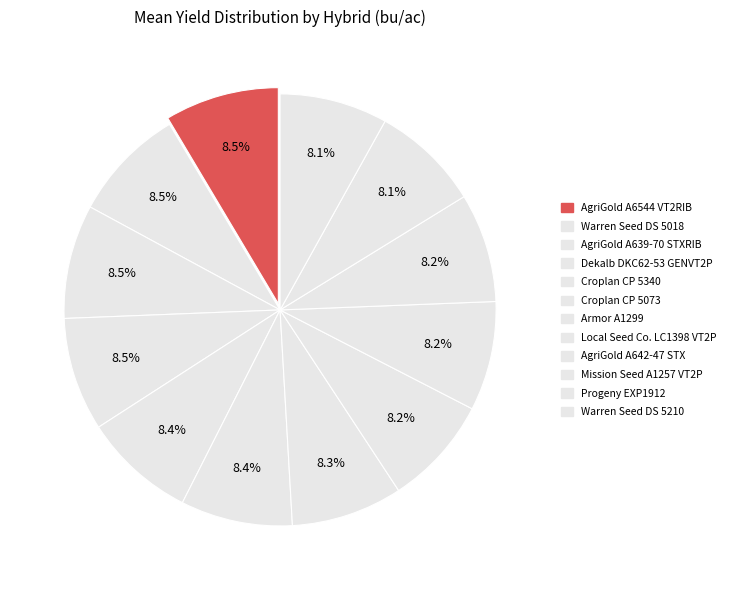

Is there a majority slice in this chart?

No